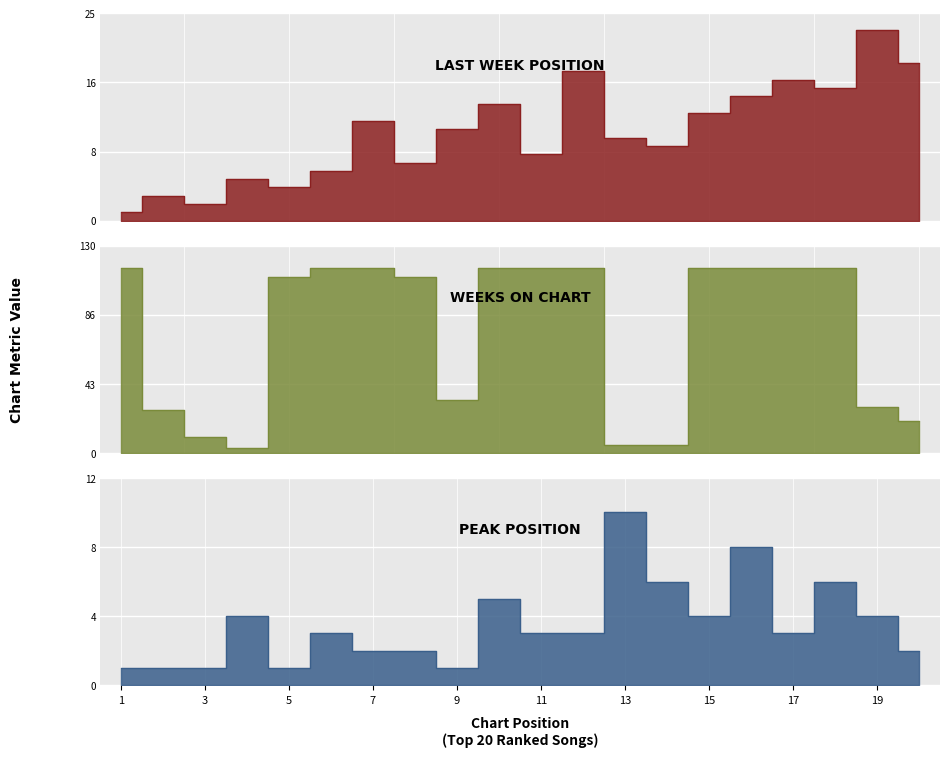

What is the minimum value shown in the chart?

1